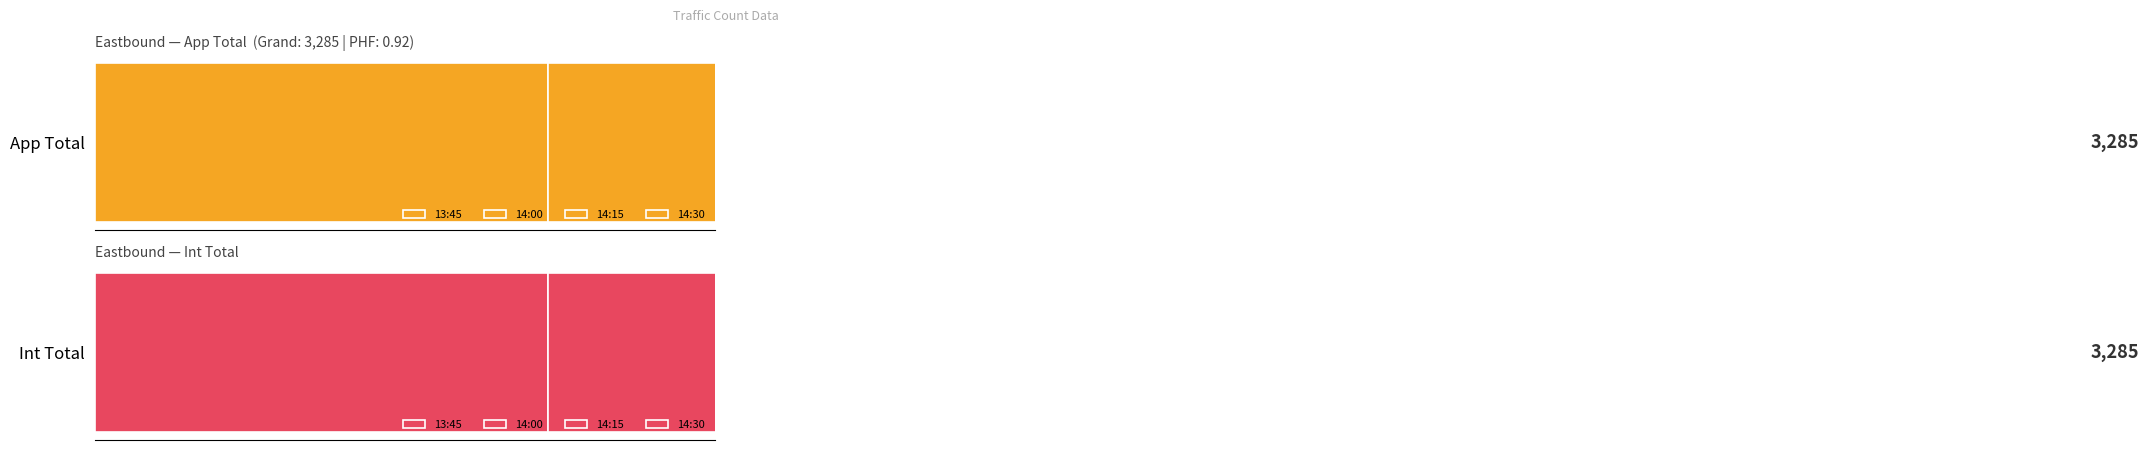

What position from the left is 14:15?

3